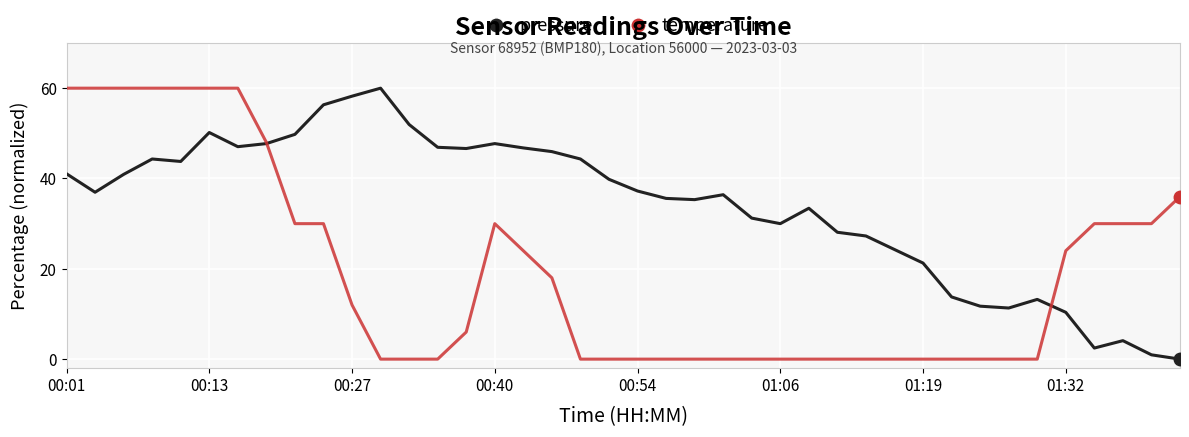

True or false: temperature and pressure intersect in this chart.

True